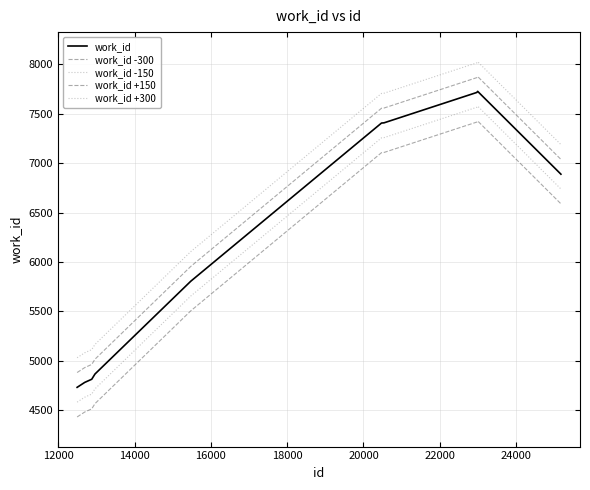

Does the chart display data point markers on the line(s)?

No